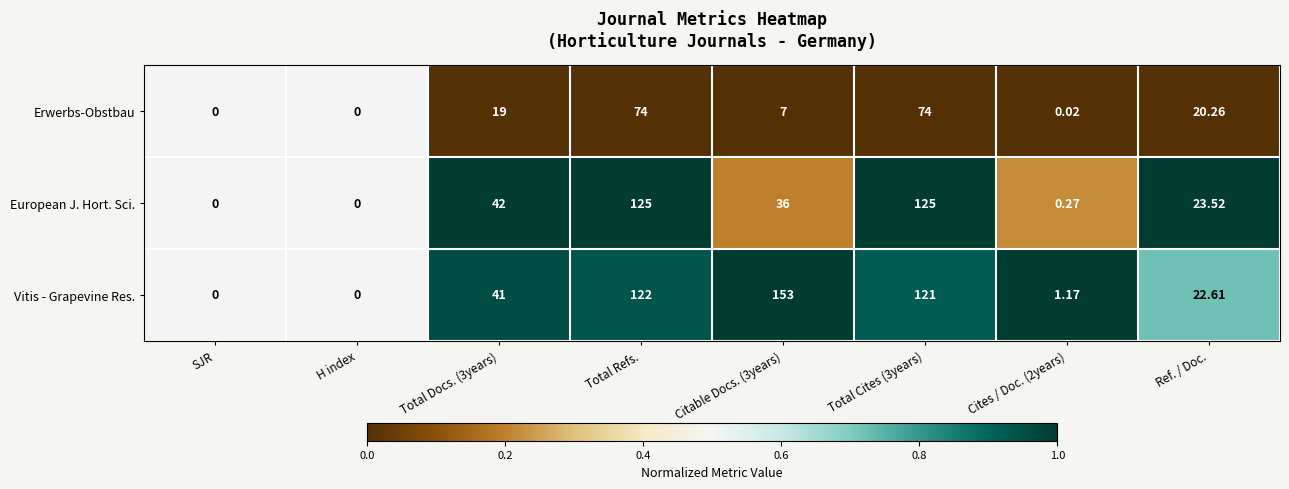

Which series changed the most between SJR and Ref. / Doc.?

European J. Hort. Sci.